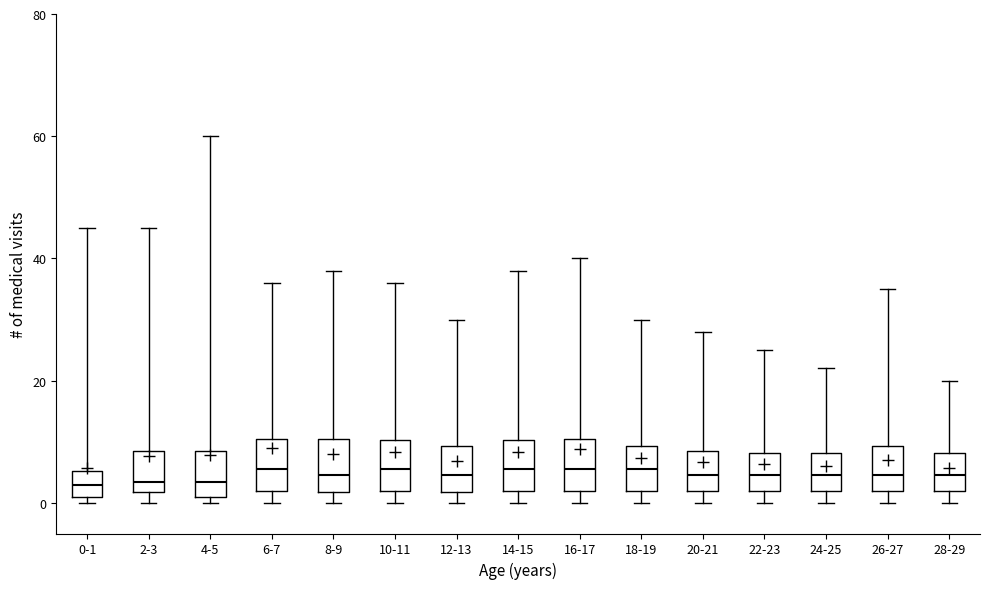

Reading left to right, read every box against the y-axis: the position of its median line, the range the box covers, and the ends of its whiskers. The values are not printed on the chart, so give them approximately, as read against the axis.

0-1: median 4, box 2 to 6, whiskers 0 to 46
2-3: median 4, box 2 to 8, whiskers 0 to 46
4-5: median 4, box 2 to 8, whiskers 0 to 60
6-7: median 6, box 2 to 10, whiskers 0 to 36
8-9: median 4, box 2 to 10, whiskers 0 to 38
10-11: median 6, box 2 to 10, whiskers 0 to 36
12-13: median 4, box 2 to 10, whiskers 0 to 30
14-15: median 6, box 2 to 10, whiskers 0 to 38
16-17: median 6, box 2 to 10, whiskers 0 to 40
18-19: median 6, box 2 to 10, whiskers 0 to 30
20-21: median 4, box 2 to 8, whiskers 0 to 28
22-23: median 4, box 2 to 8, whiskers 0 to 26
24-25: median 4, box 2 to 8, whiskers 0 to 22
26-27: median 4, box 2 to 10, whiskers 0 to 36
28-29: median 4, box 2 to 8, whiskers 0 to 20